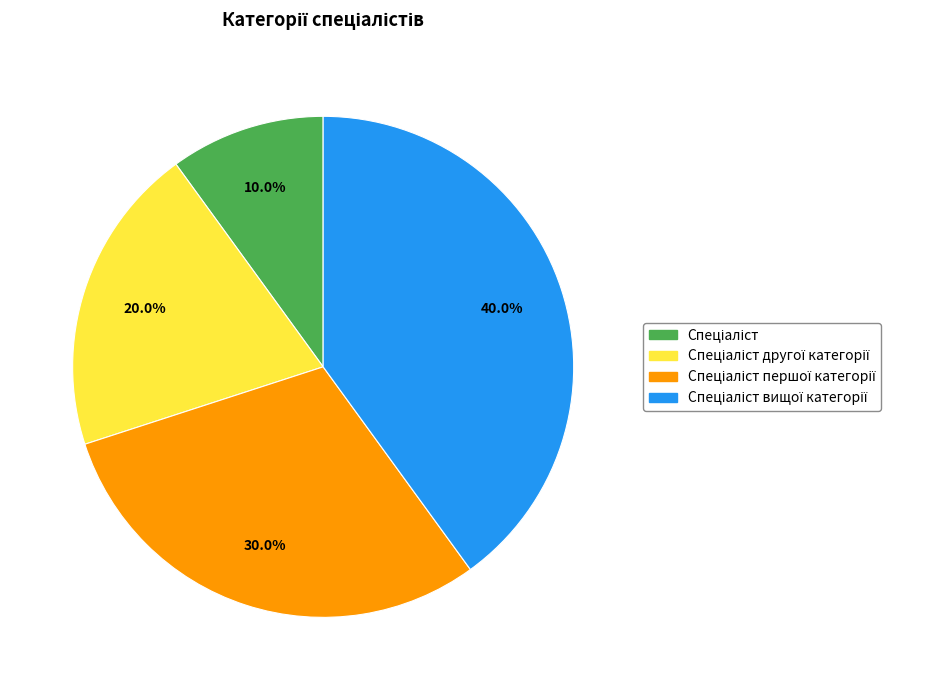

To the nearest percent, what is the difference between the largest and smallest slice percentages?

30%